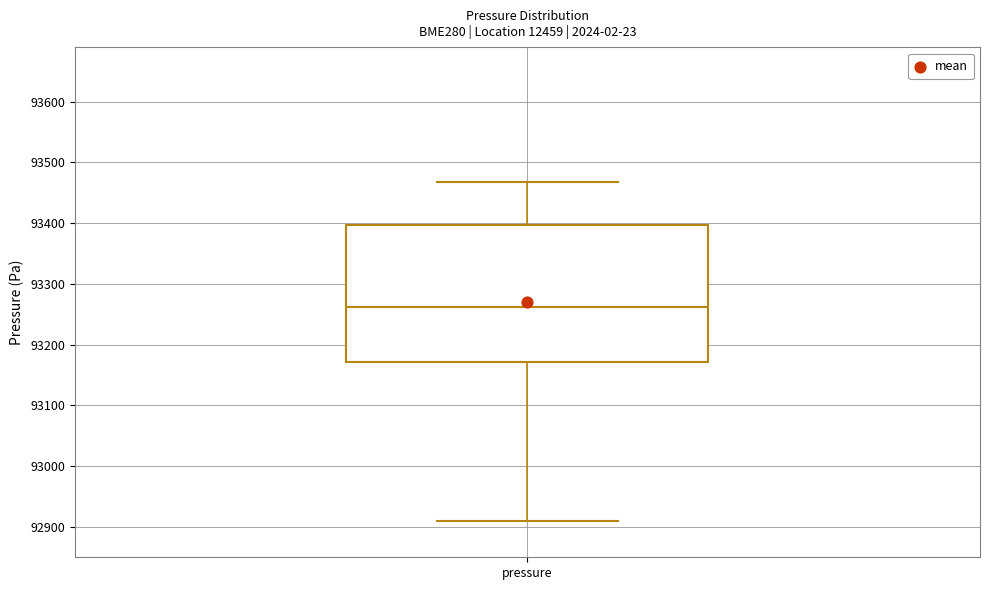

Read this box plot against the y-axis: the position of the median line, the range covered by the box, and the ends of both whiskers. The values are not printed on the chart, so give them approximately, as read against the axis.

median 93260, box 93170 to 93400, whiskers 92910 to 93470